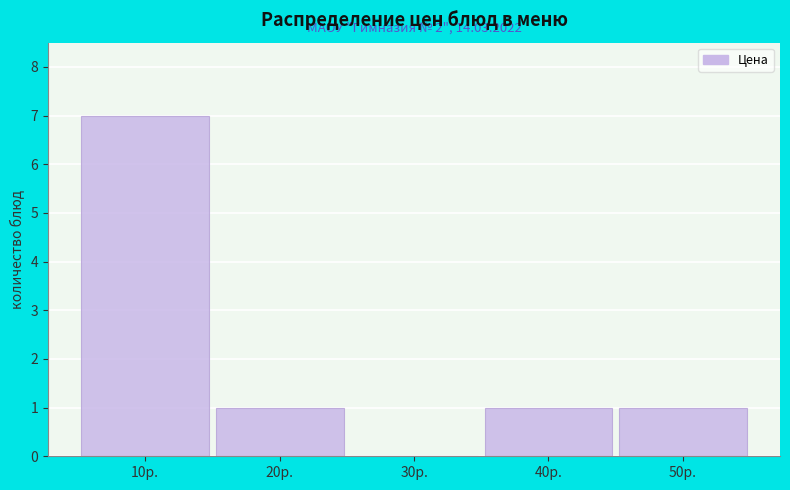

Reading left to right, list all the values displayed in this chart.

10р.=7	20р.=1	30р.=0	40р.=1	50р.=1